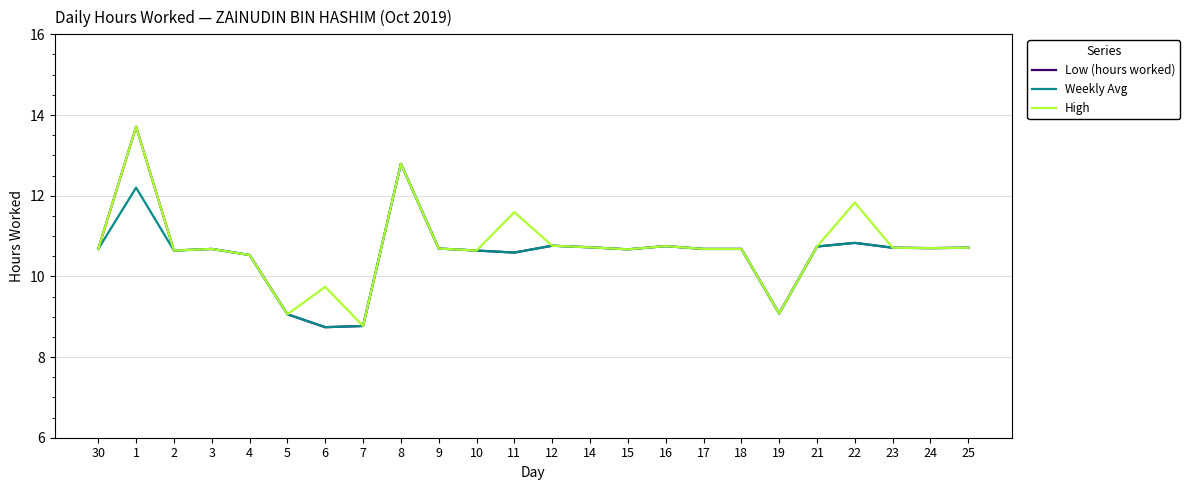

What is the total value across all series at 17?

32.0